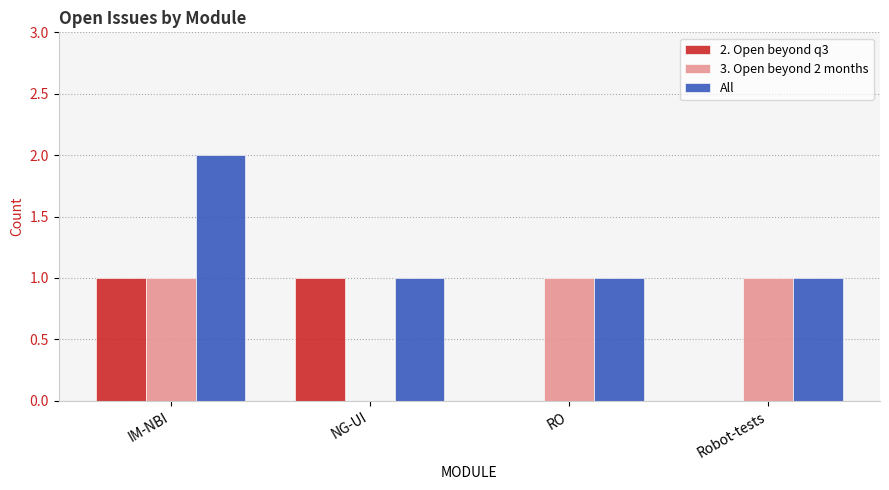

What is the sum of all All values?

5